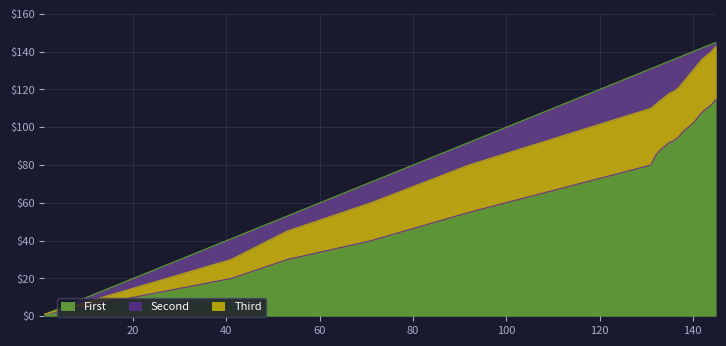

What is the value of the Third point at the 14th from the left?

127